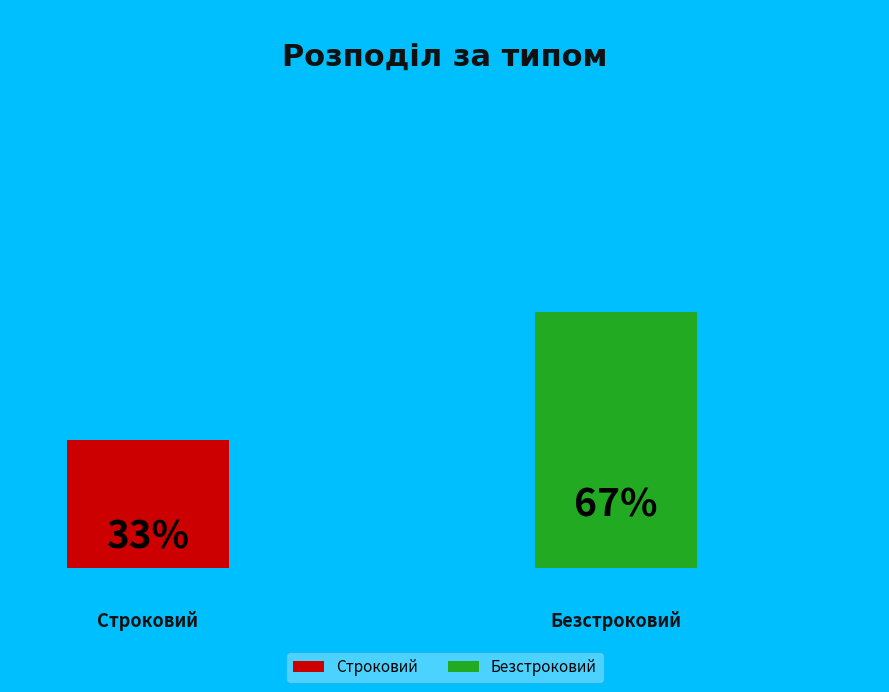

To the nearest percent, what is the average slice percentage?

50%